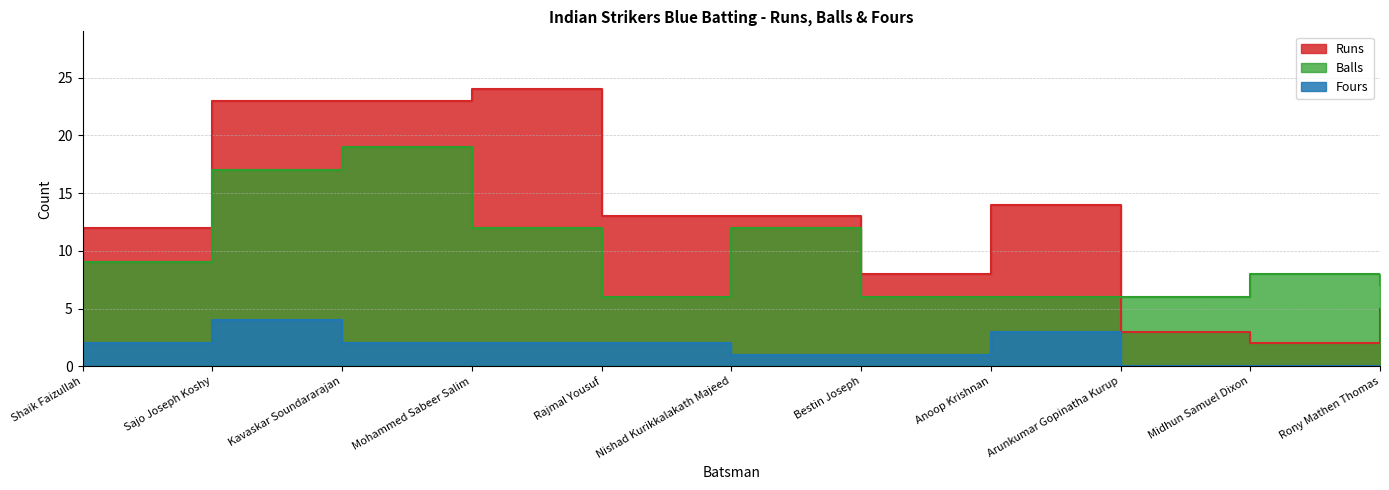

What is the difference between the highest and lowest values at Nishad Kurikkalakath Majeed?

12